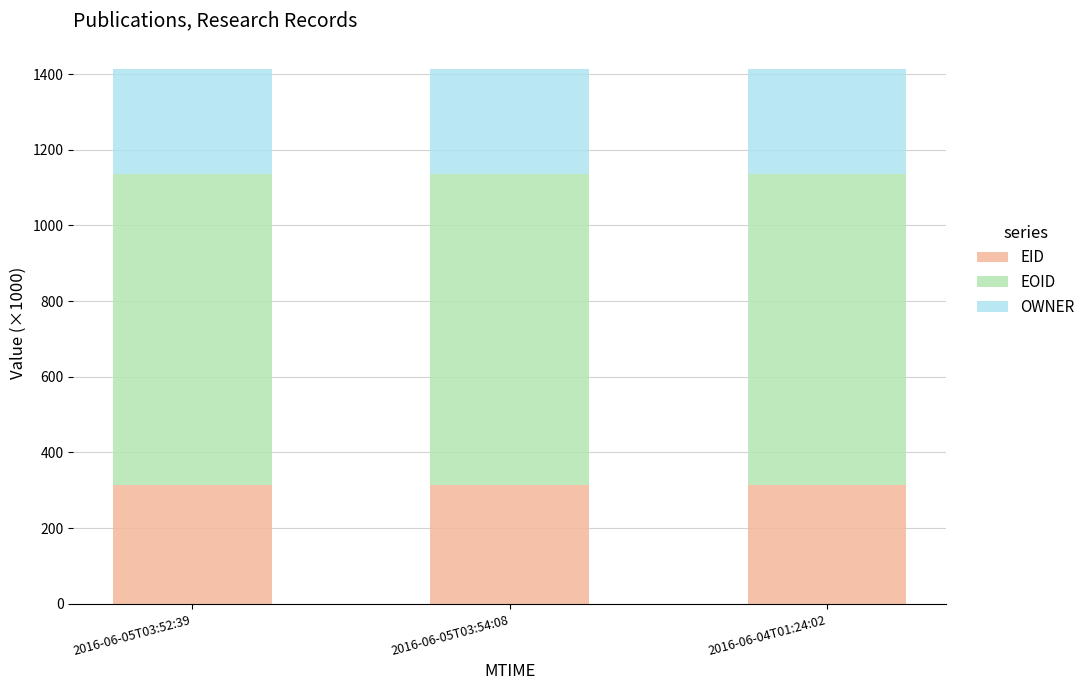

The EID series shows 313.3 at 2016-06-05T03:52:39. True or false?

True